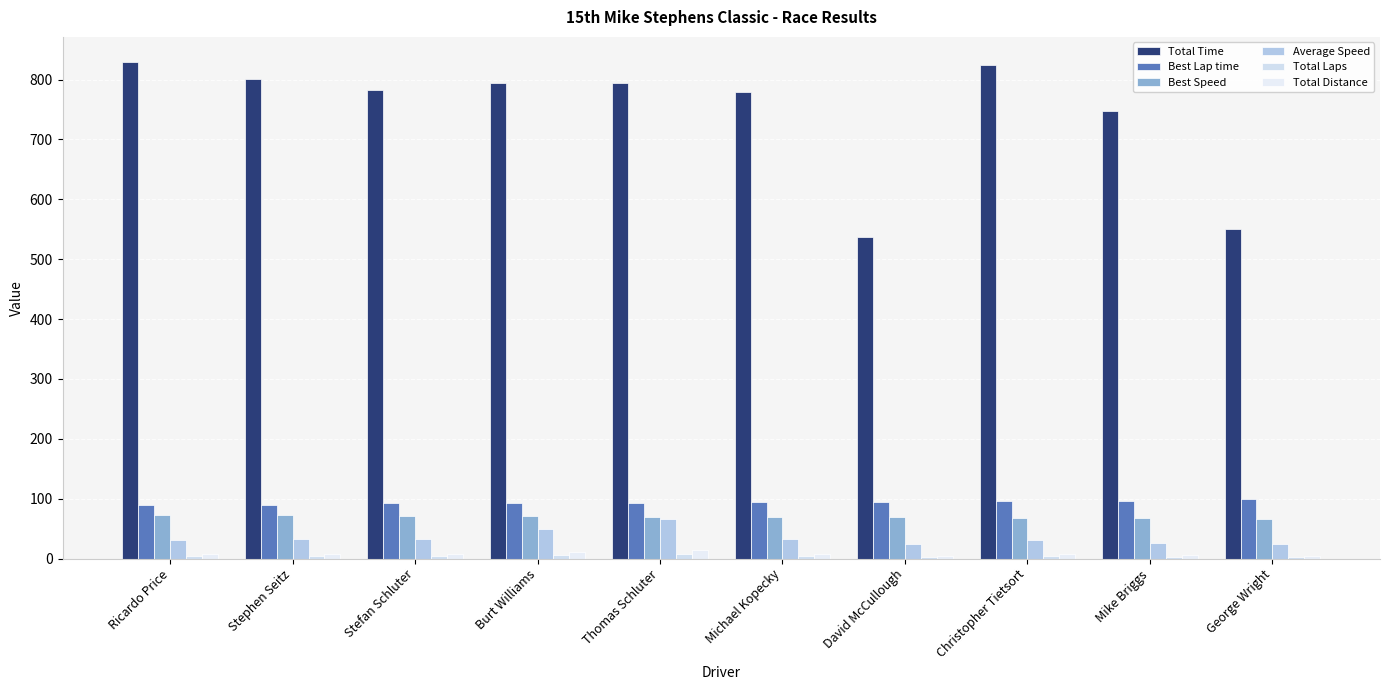

What is the difference between the maximum and minimum values in the Total Time series?

293.5